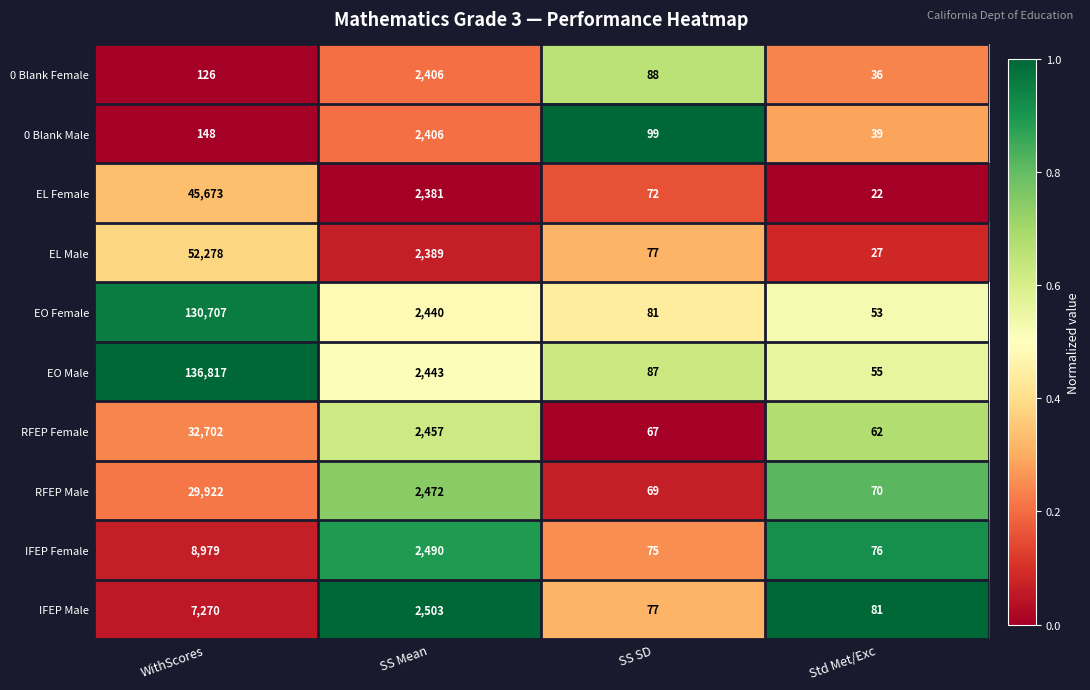

What is the difference between the highest and lowest values at SS SD?

32